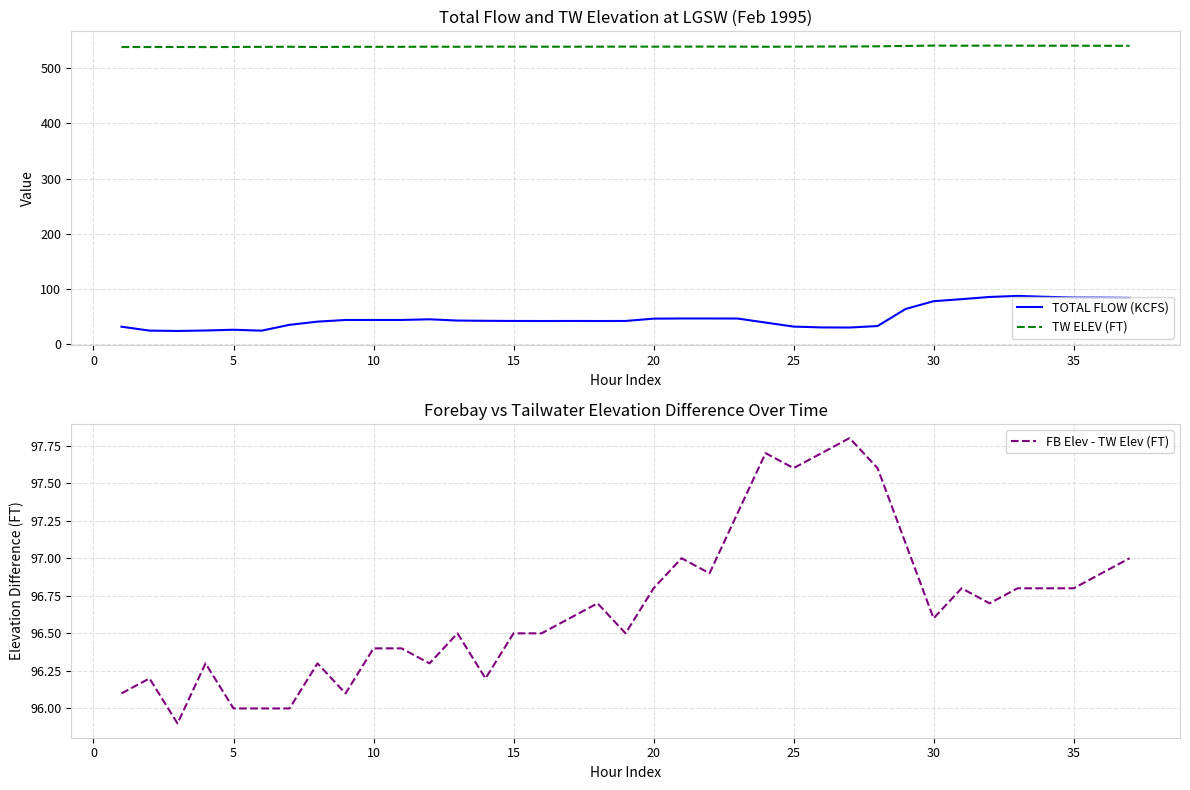

True or false: FB Elev - TW Elev (FT) and TOTAL FLOW (KCFS) intersect in this chart.

False